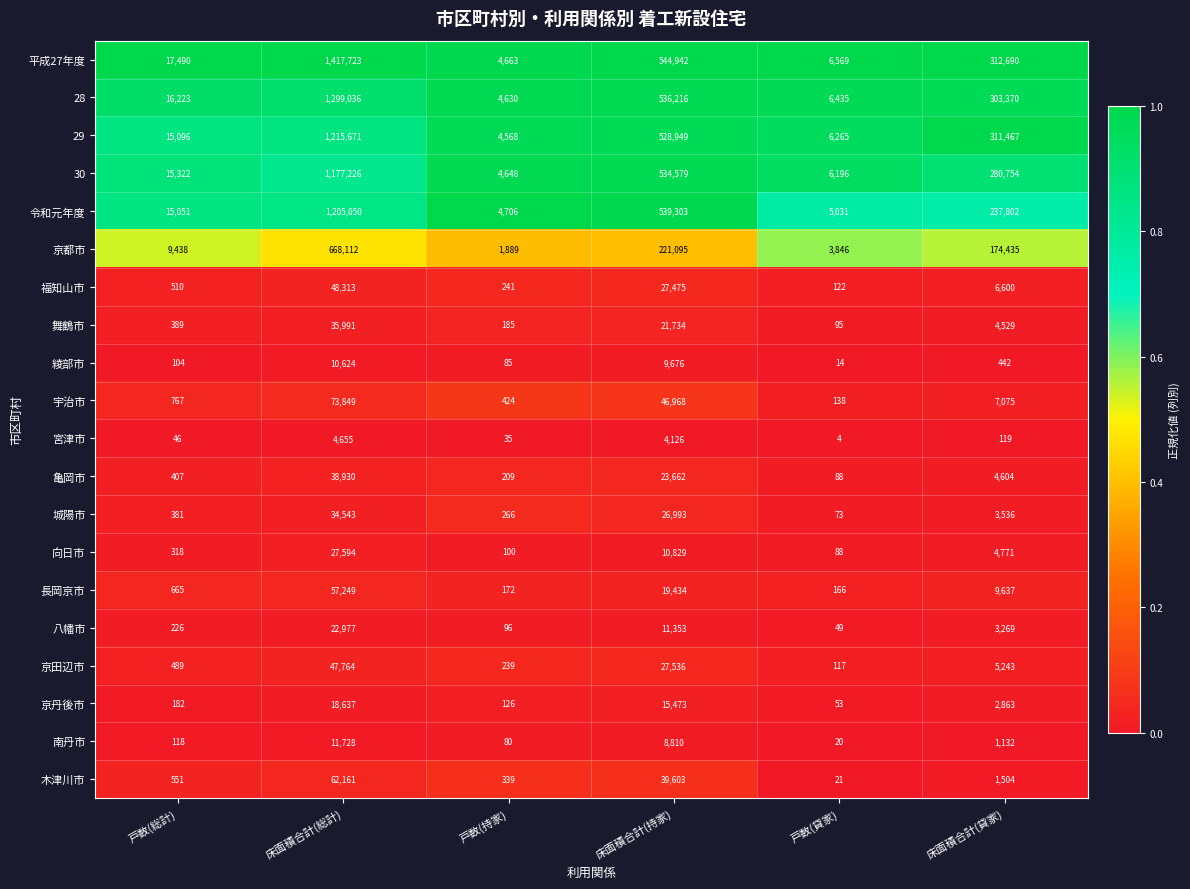

What is the difference between the highest and lowest values at 床面積合計(総計)?

1413068